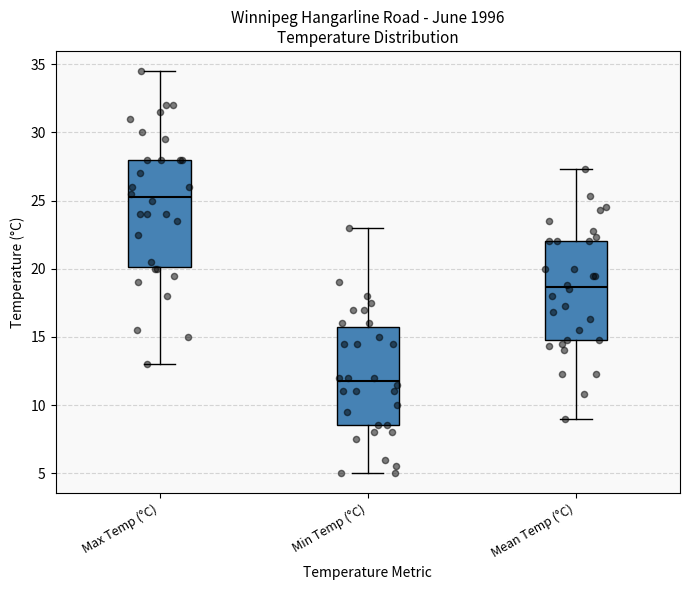

Reading left to right, transcribe this box plot: for each box, give where its median line is, the range the box spans, and where its two whiskers end, as read against the y-axis. The values are not printed on the chart, so give them approximately, as read against the axis.

Max Temp (°C): median 25.5, box 20.0 to 28.0, whiskers 13.0 to 34.5
Min Temp (°C): median 12.0, box 8.5 to 16.0, whiskers 5.0 to 23.0
Mean Temp (°C): median 18.5, box 15.0 to 22.0, whiskers 9.0 to 27.5